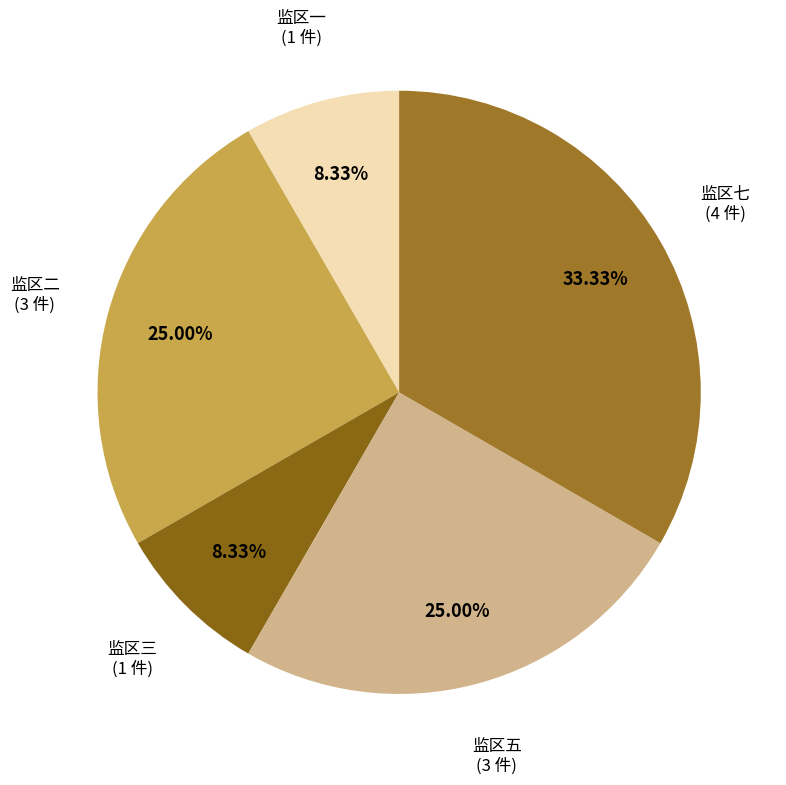

Is there a majority slice in this chart?

No